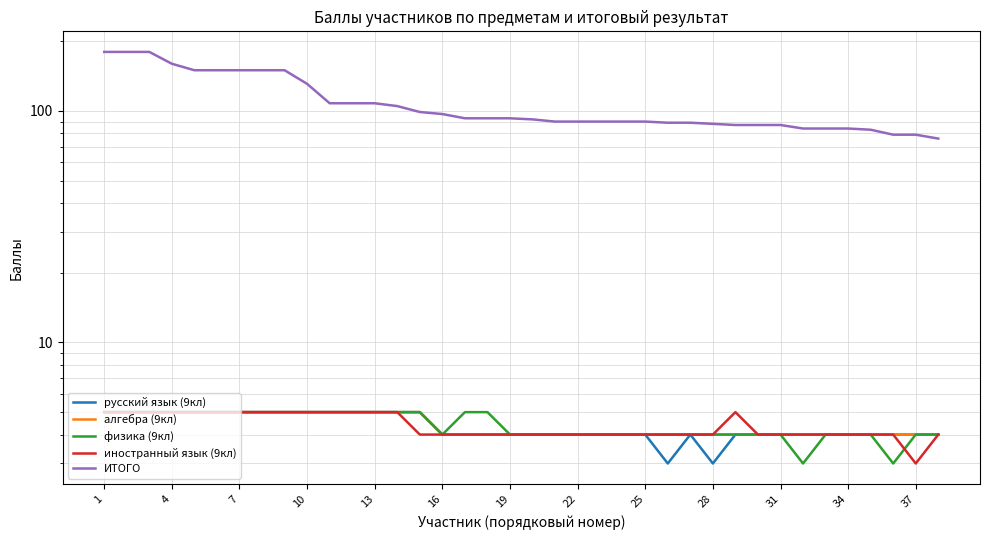

How many values in the ИТОГО series are below 93?

19